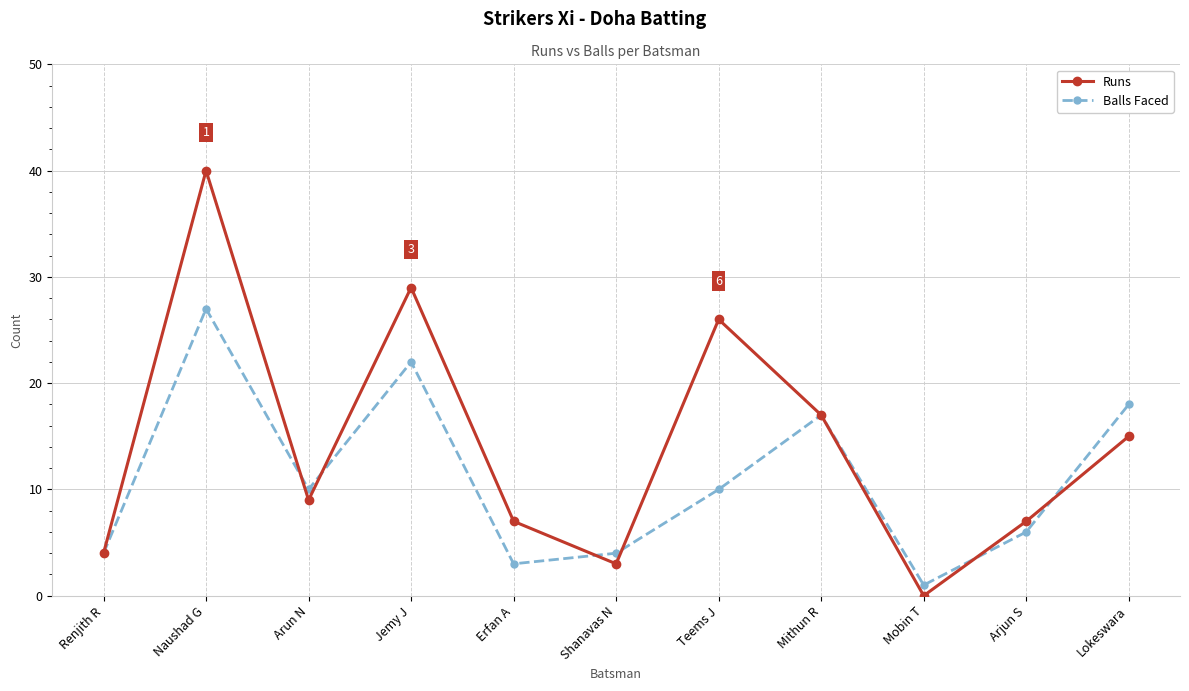

What is the difference between the highest and lowest values at Erfan A?

4